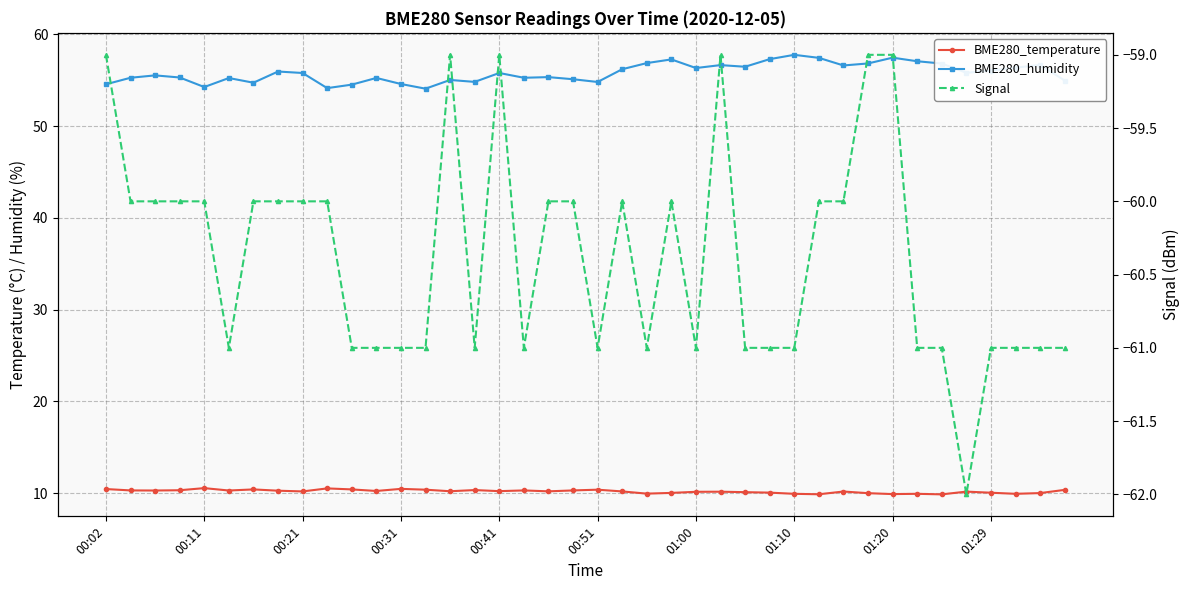

How many interior local peaks does the BME280_temperature series have?

11